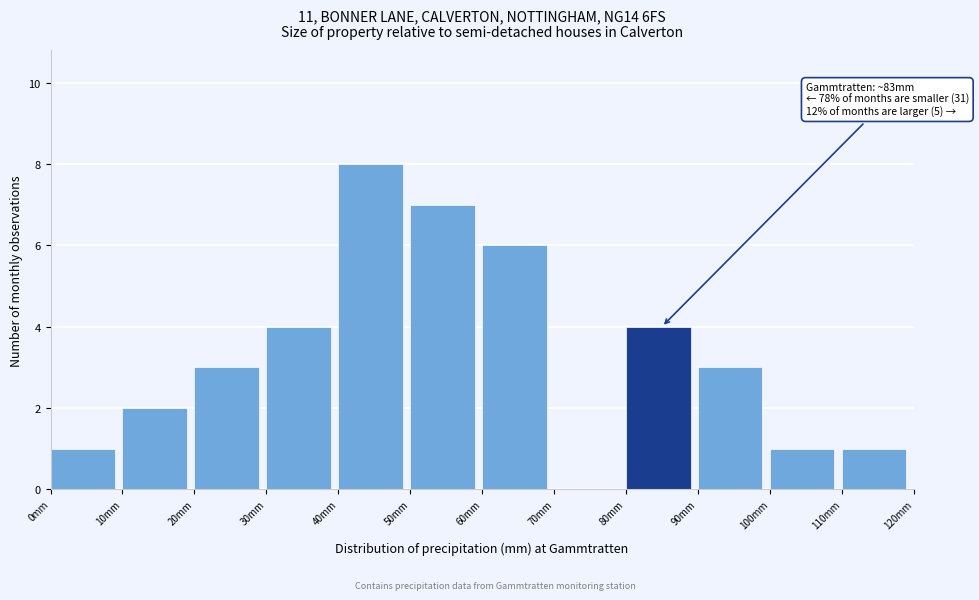

Which range on the x-axis has the tallest bar?

40 to 50